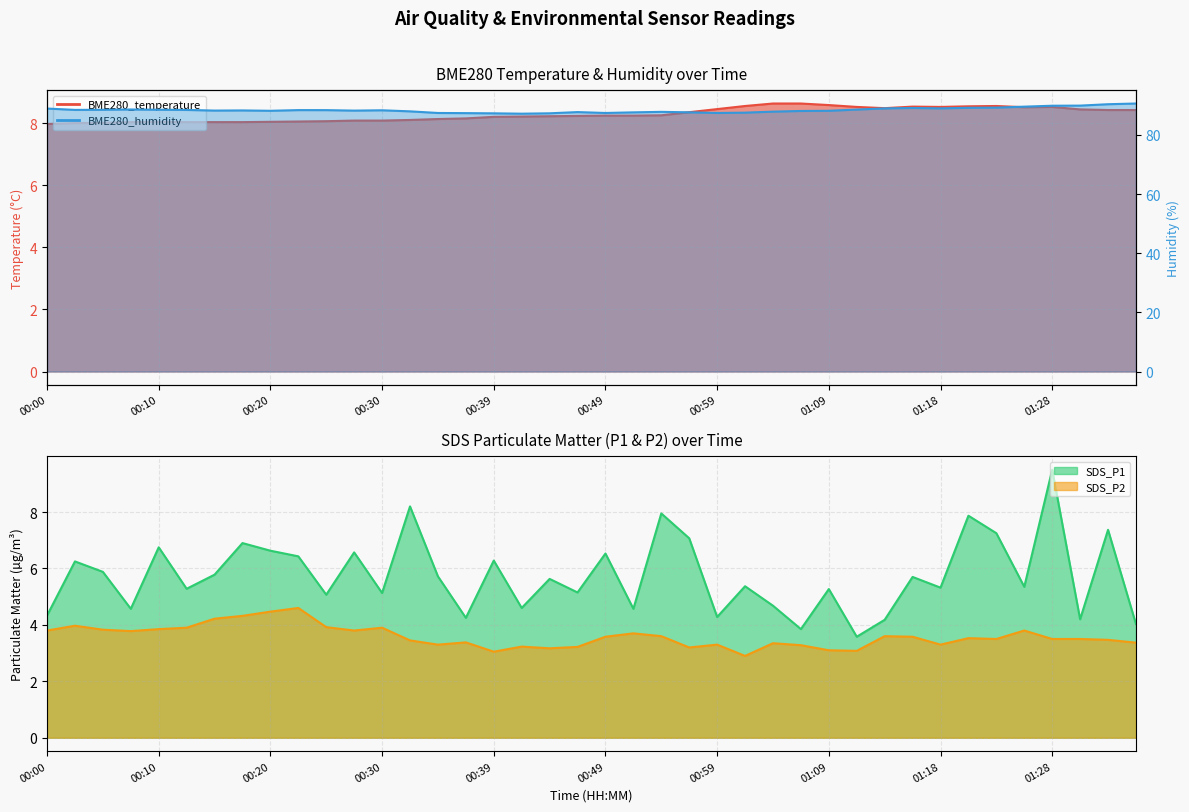

What position from the left is 00:25?

11